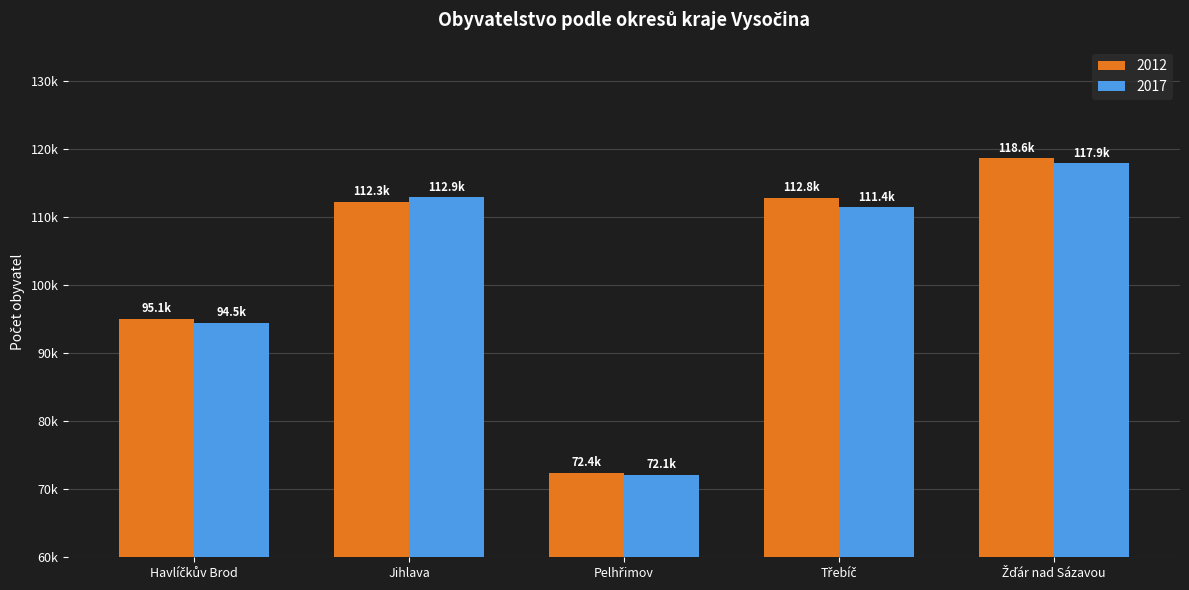

What is the spread (max minus min) of values at Třebíč?

1407